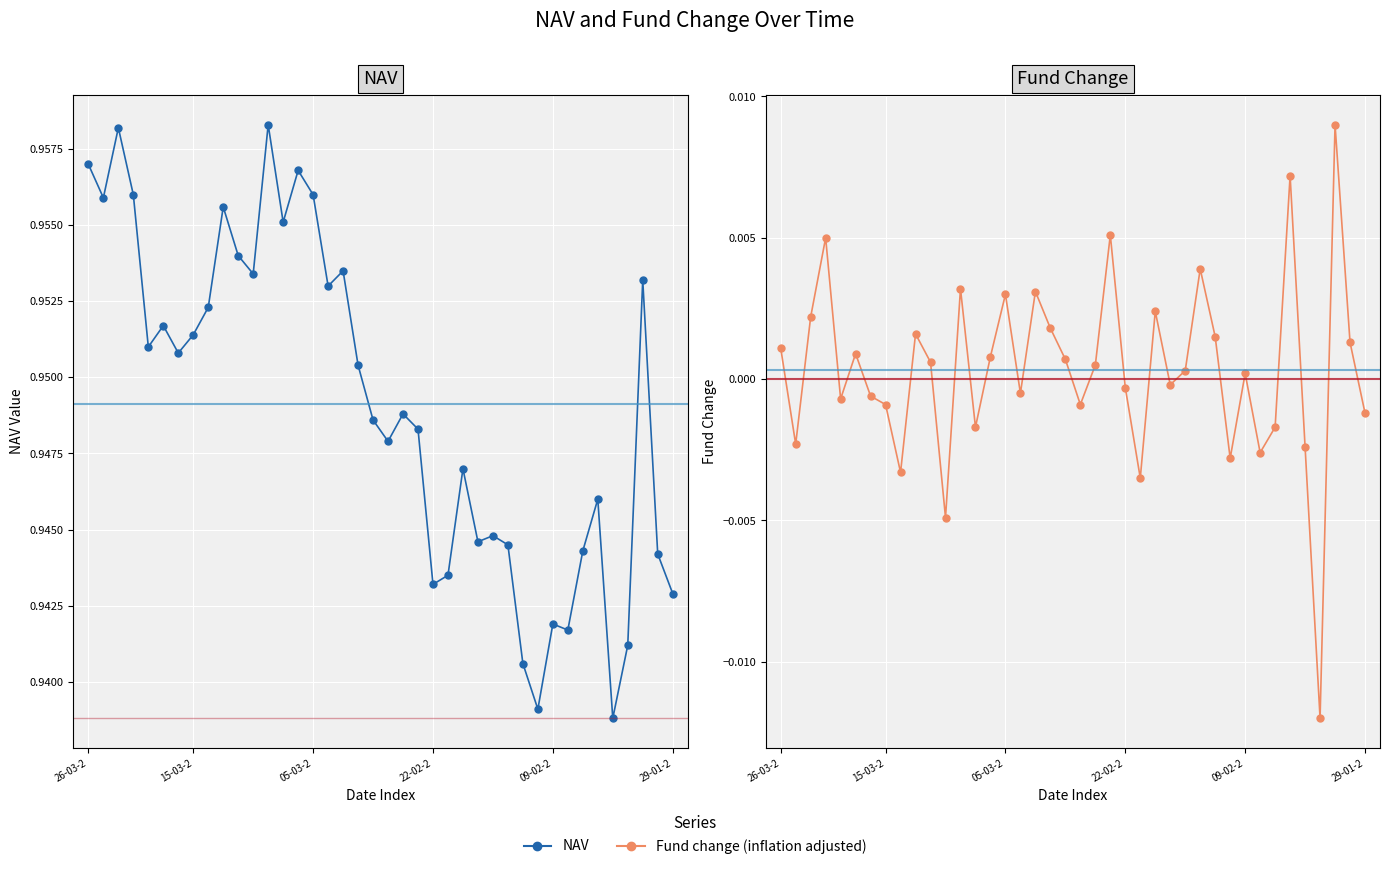

Which category has the lowest value across all series?

36